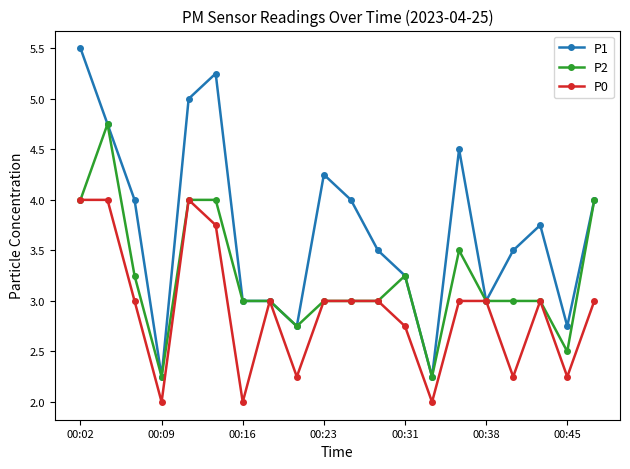

How many data points does each series have?

20